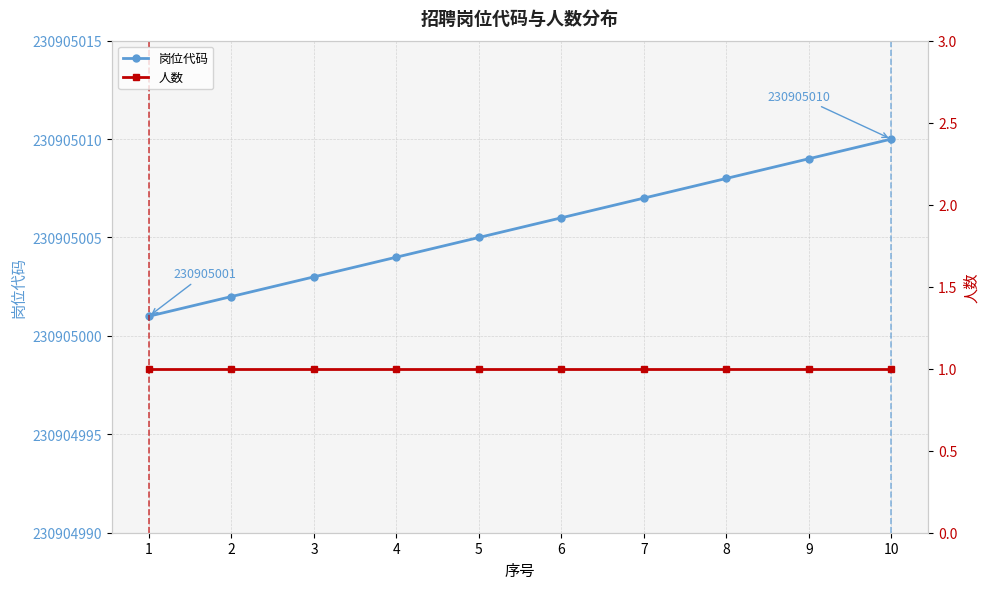

Does the chart have visible grid lines?

Yes